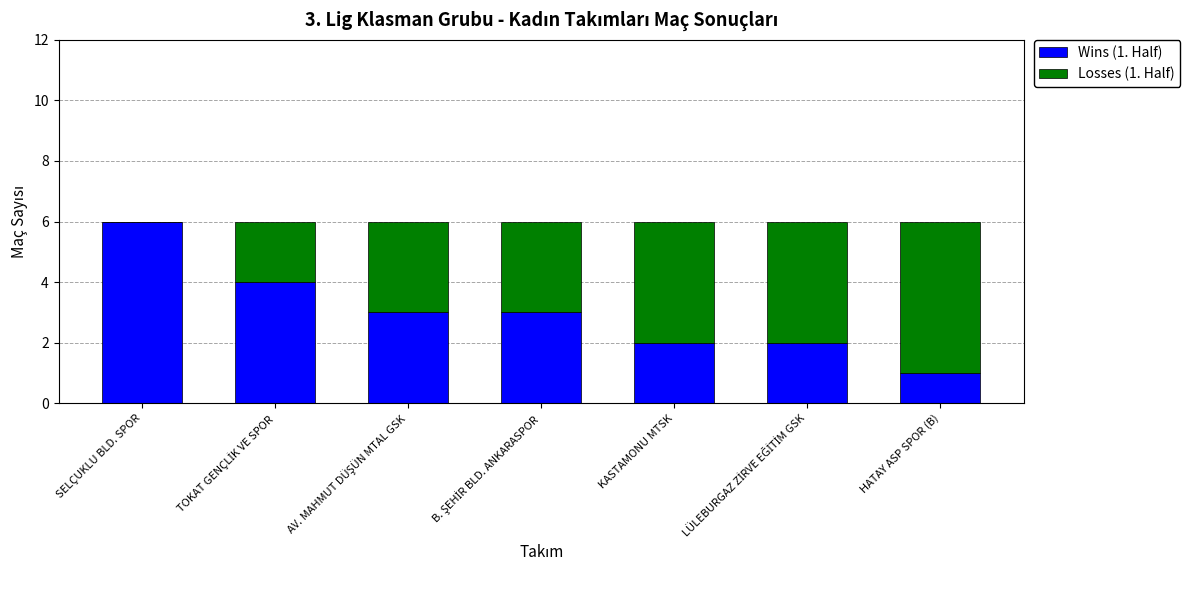

How many data points does each series have?

7